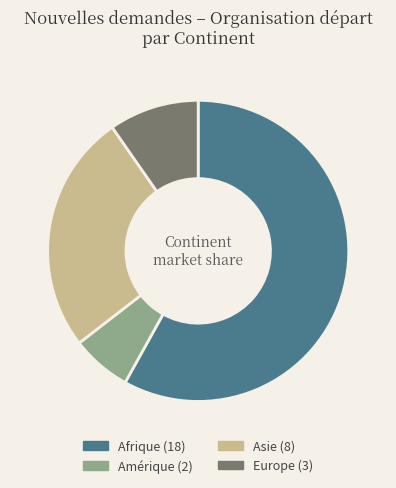

What is the majority slice?

Afrique